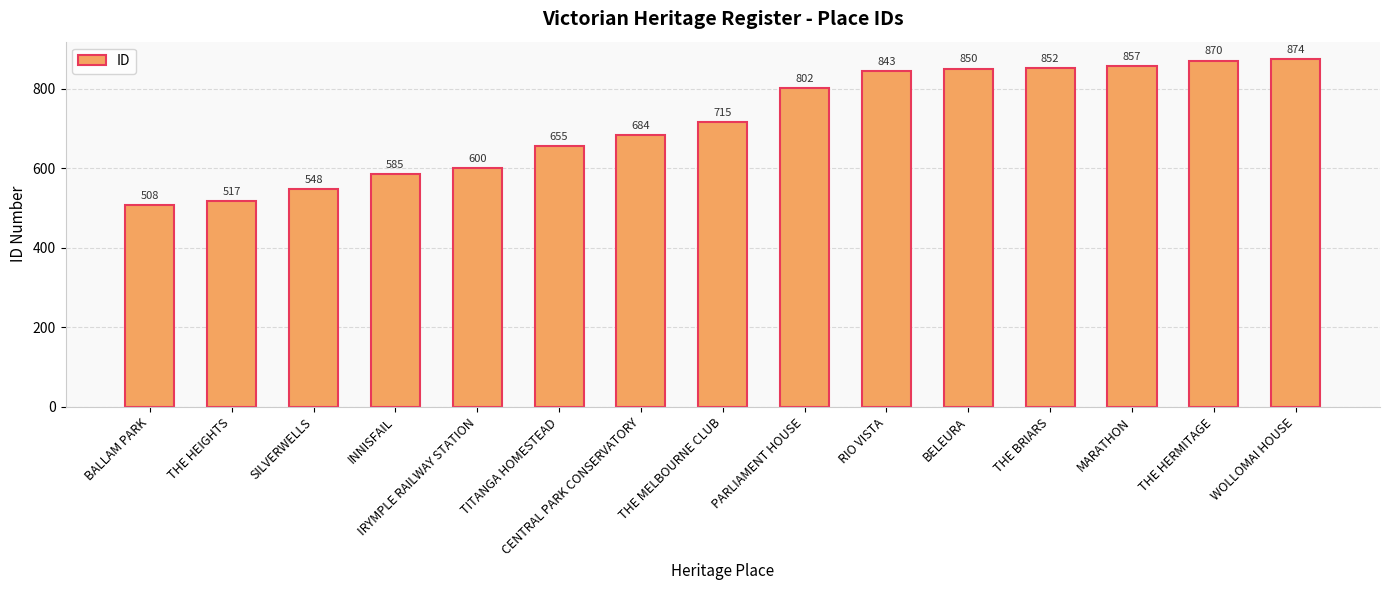

What is the change in value from TITANGA HOMESTEAD to BELEURA?

+195